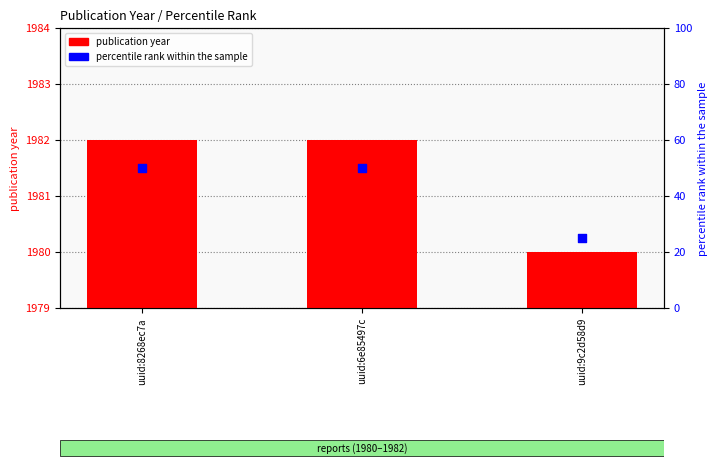

Which series reaches the minimum Y coordinate?

percentile rank within the sample